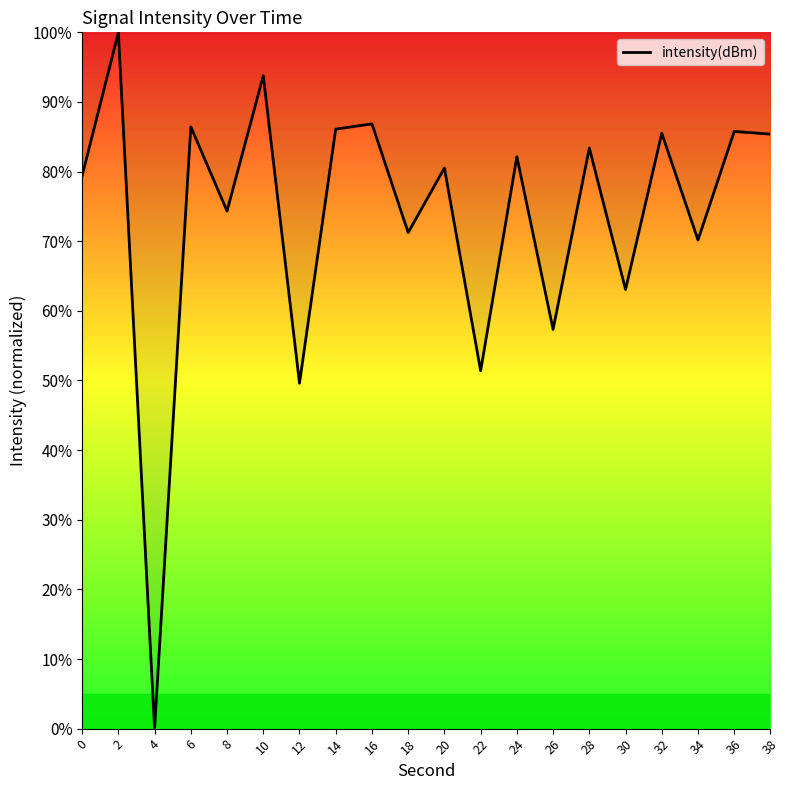

What is the change in value from 8 to 20?

+6.2